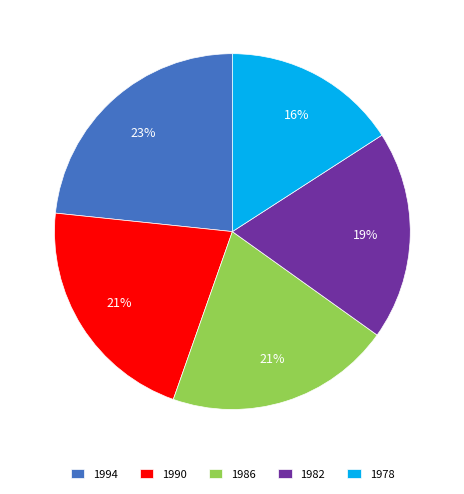

What is the largest slice in the pie chart?

1994